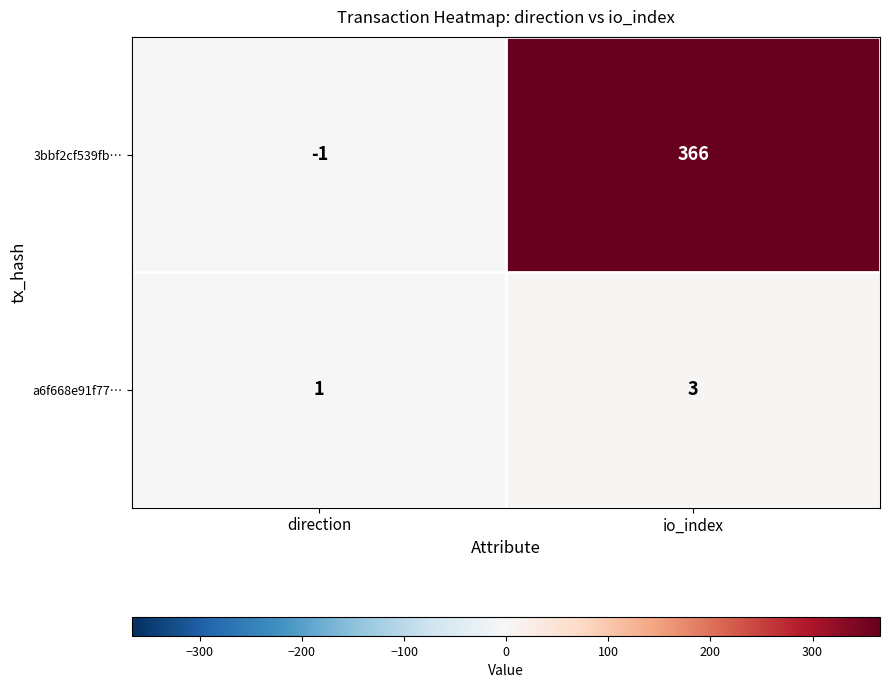

How many data points does each series have?

2